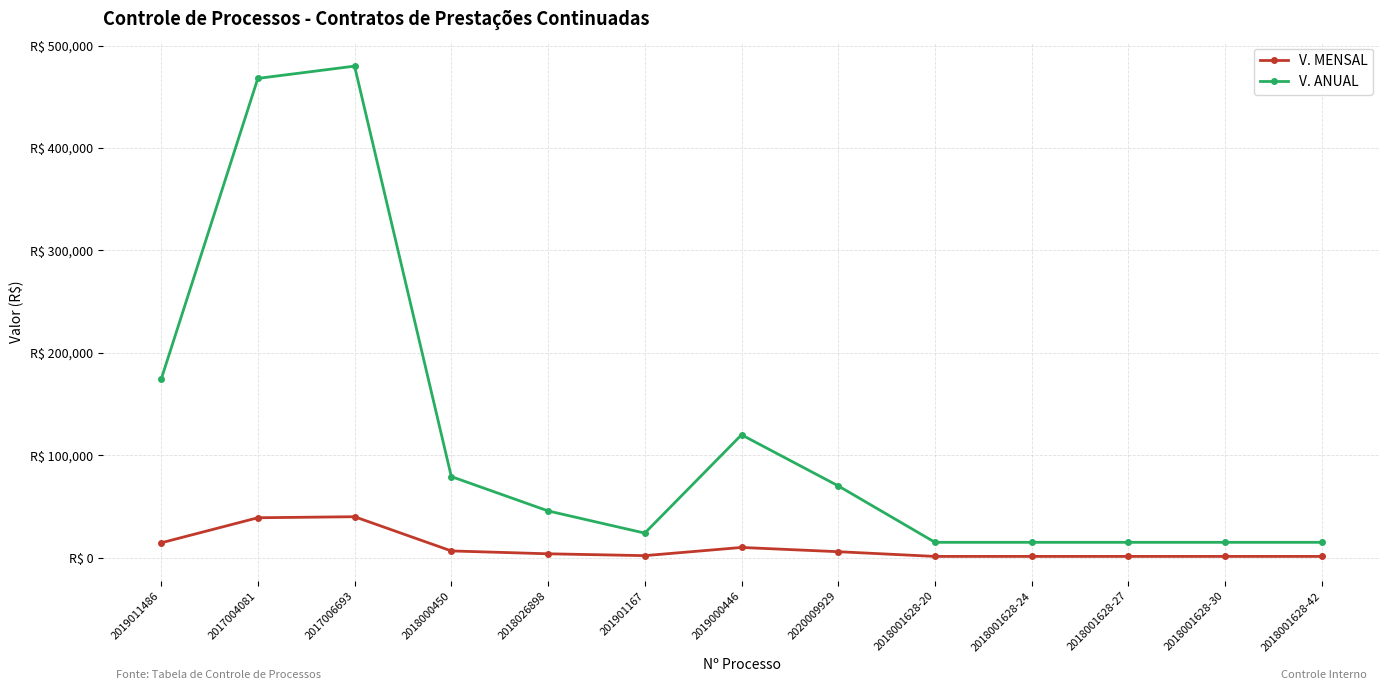

Is this an area chart (filled region under the line)?

No